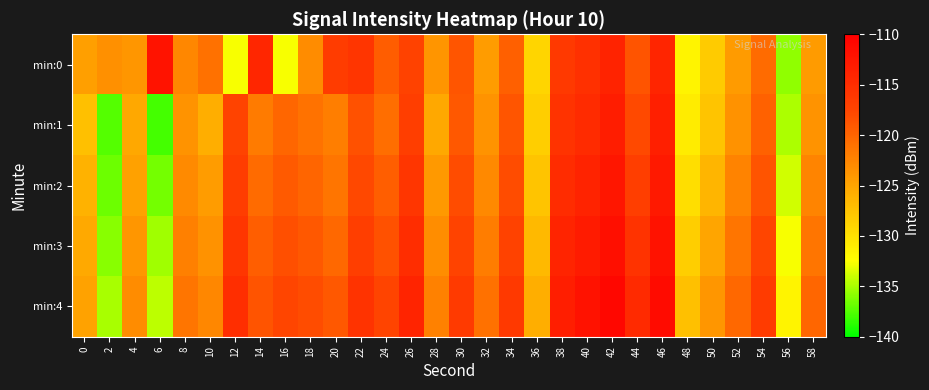

Which has a higher value, 54 or 0?

54